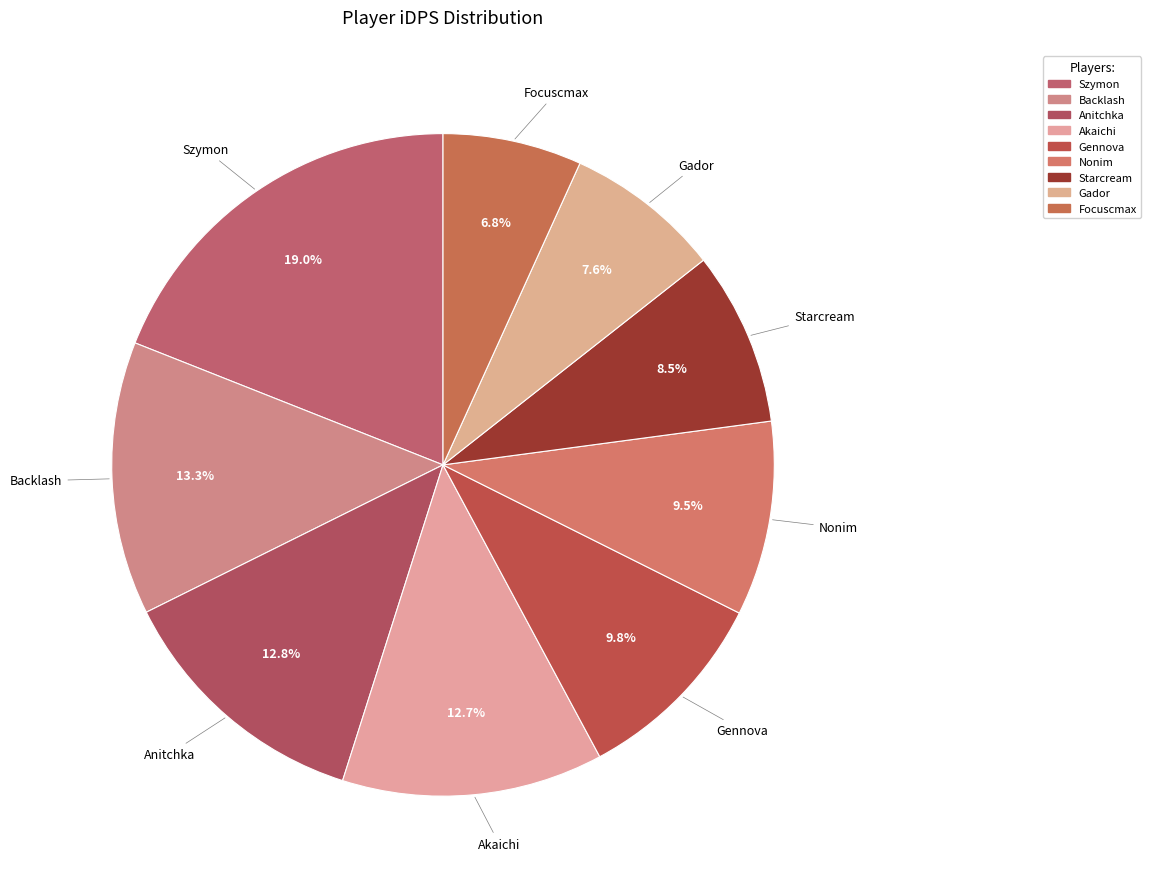

Which category has the biggest portion of the pie?

Szymon